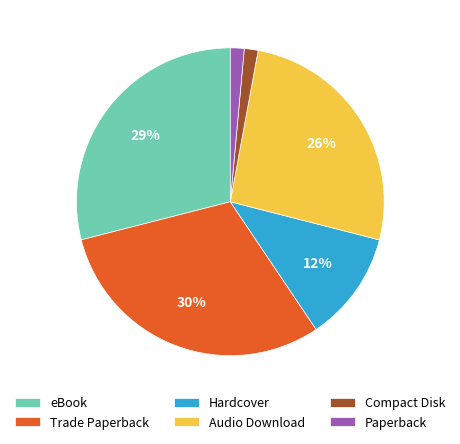

Combined, do eBook and Audio Download account for over 50%?

Yes